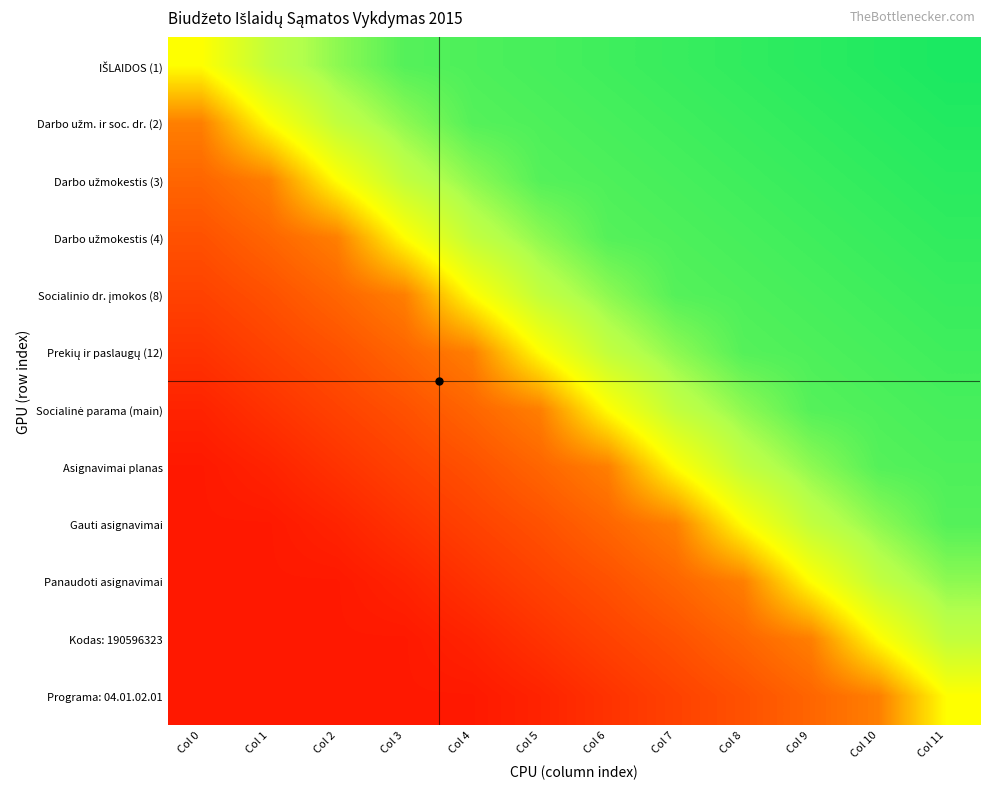

Which series has the largest total across all categories?

IŠLAIDOS (1)